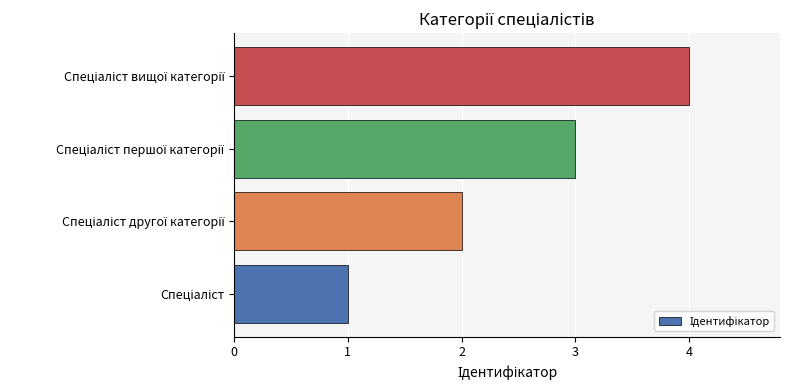

What is the difference between the second highest and minimum values?

2